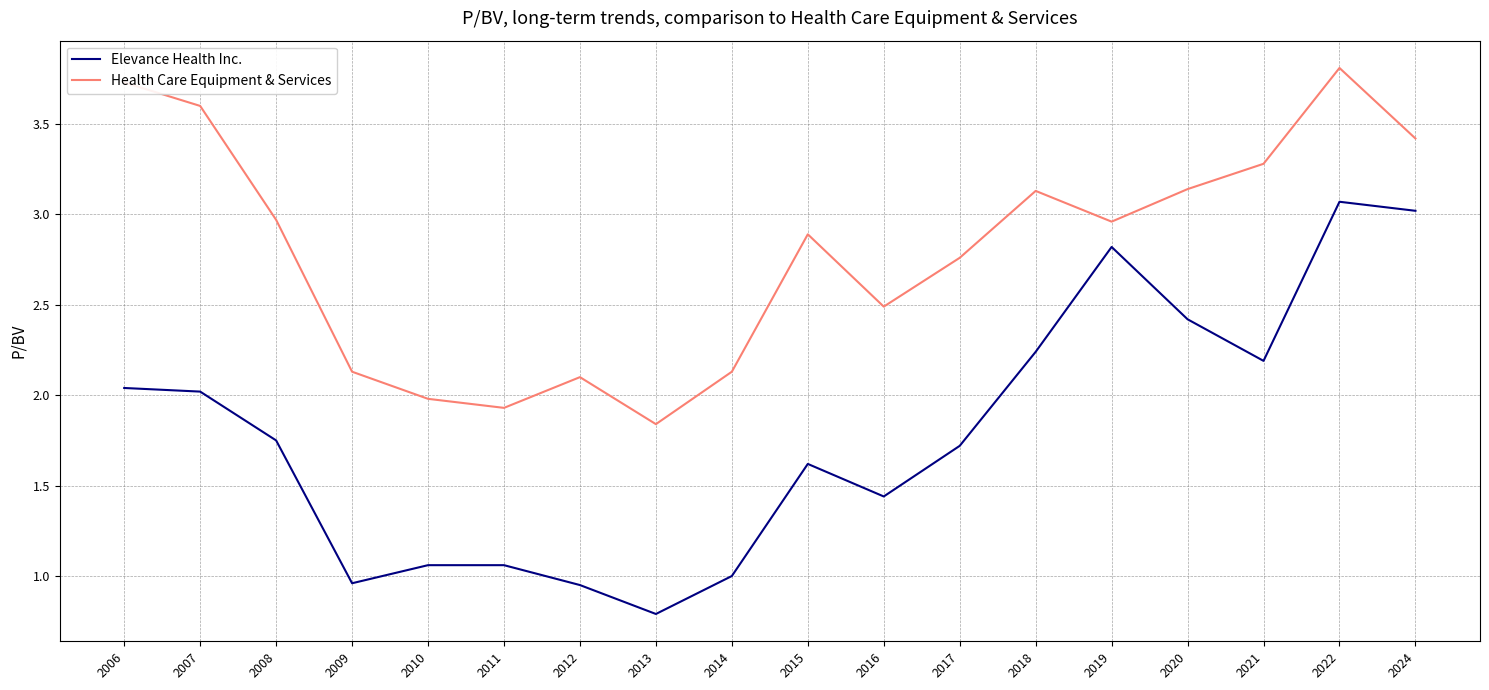

What is the difference between the Elevance Health Inc. values at 2015 and 2018?

0.6